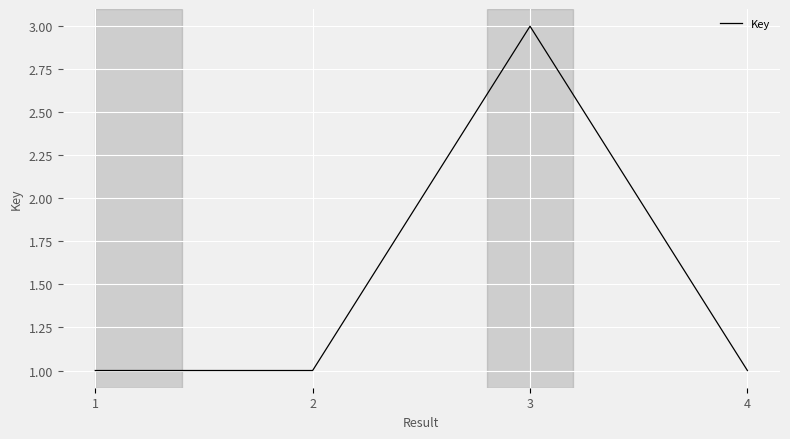

What is the average value?

1.5